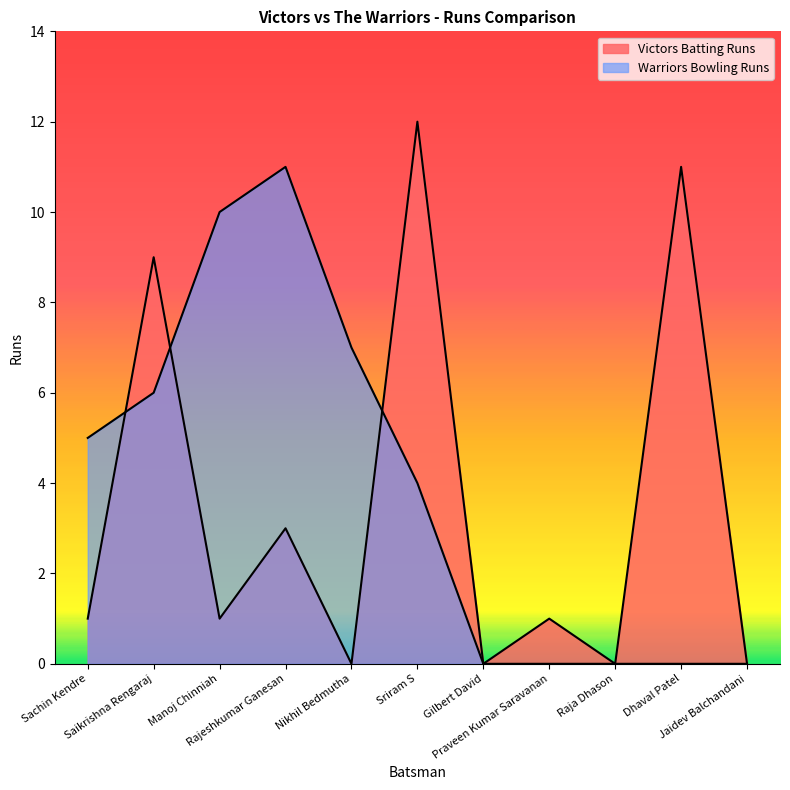

Which series has the widest spread of values?

Victors Batting Runs